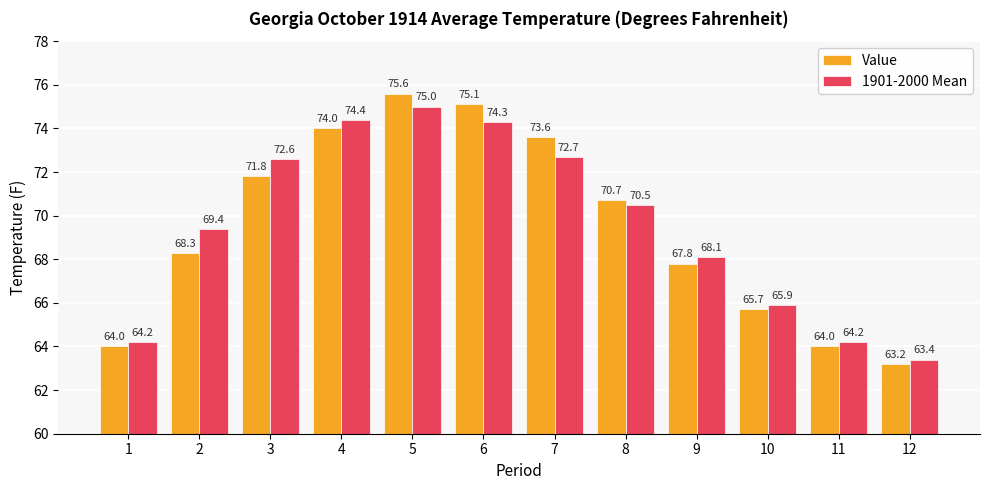

Reading left to right, extract all data points from this chart.

Value: 64.0	68.3	71.8	74.0	75.6	75.1	73.6	70.7	67.8	65.7	64.0	63.2
1901-2000 Mean: 64.2	69.4	72.6	74.4	75.0	74.3	72.7	70.5	68.1	65.9	64.2	63.4